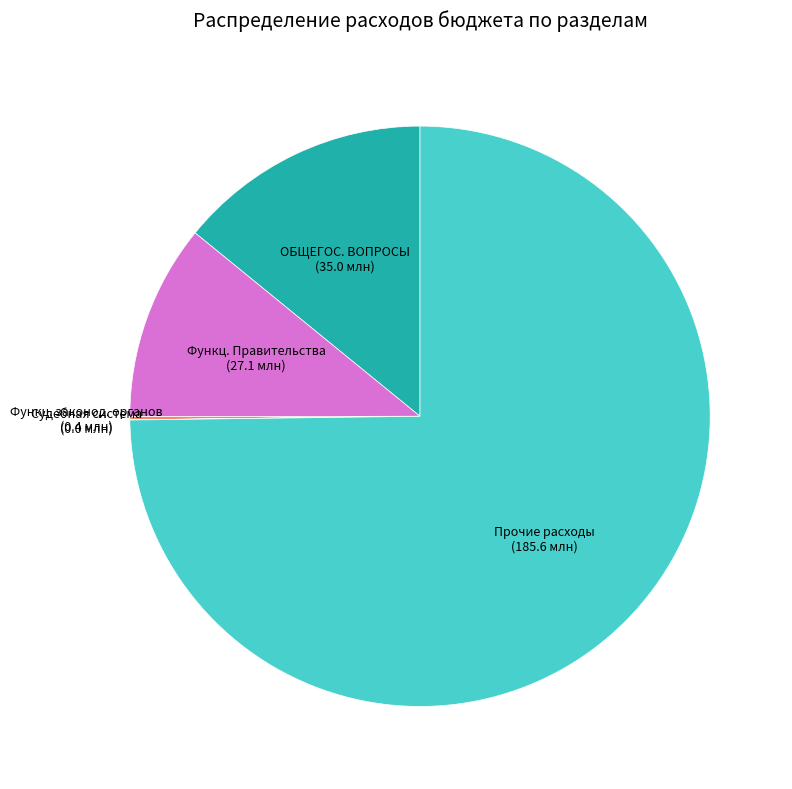

What is the largest slice in the pie chart?

Прочие расходы